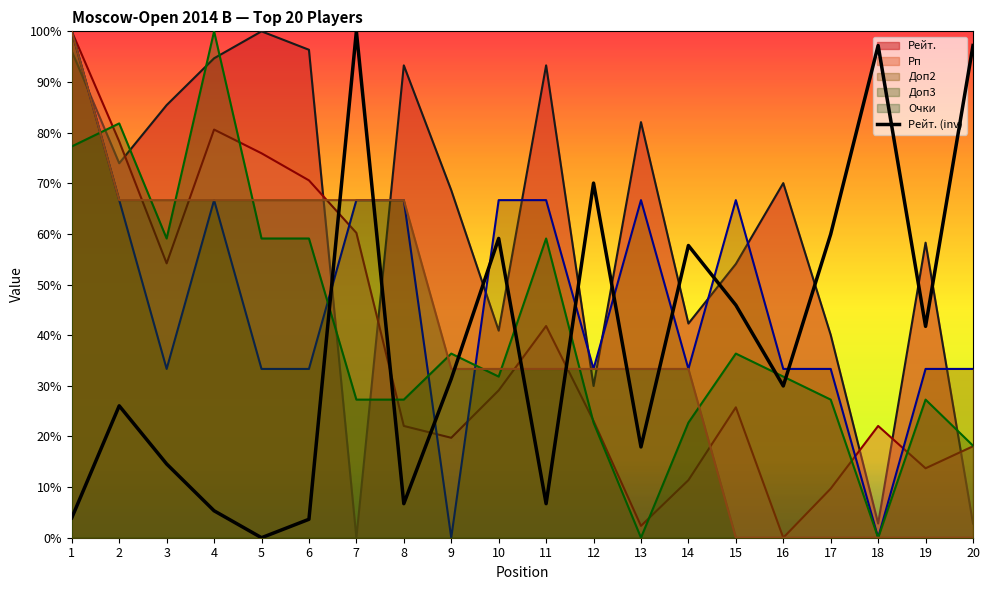

Which series has the largest total across all categories?

Рейт.